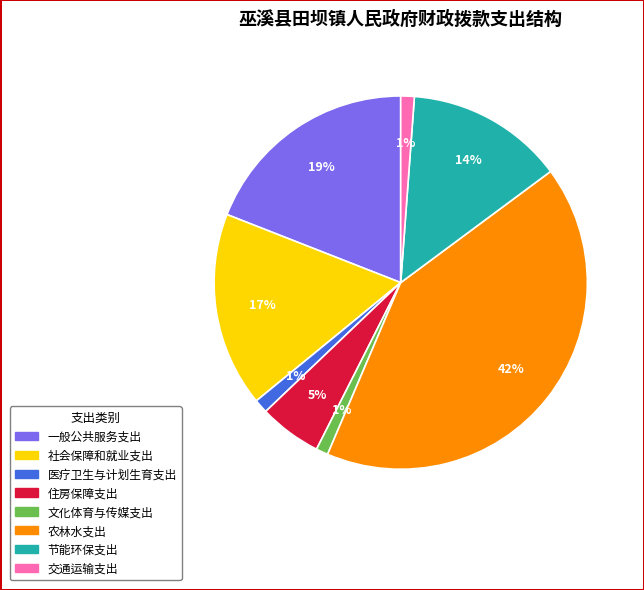

Which slice is the largest?

农林水支出